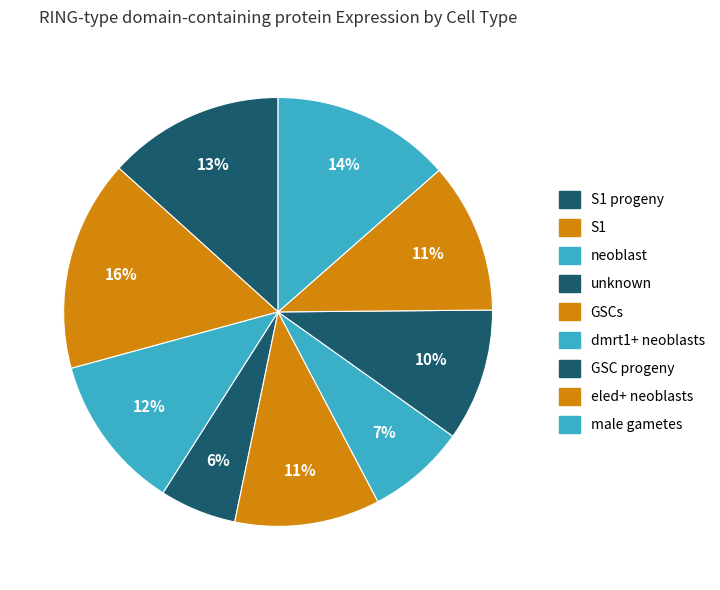

To the nearest percent, what is the average slice percentage?

11%